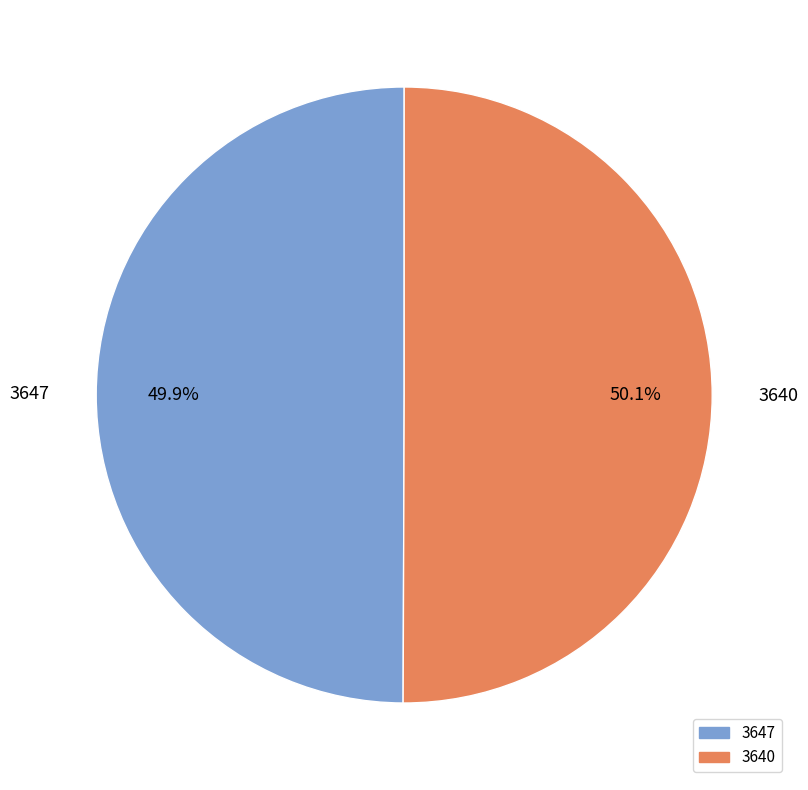

To the nearest percent, what percentage of the pie is 3647?

50%